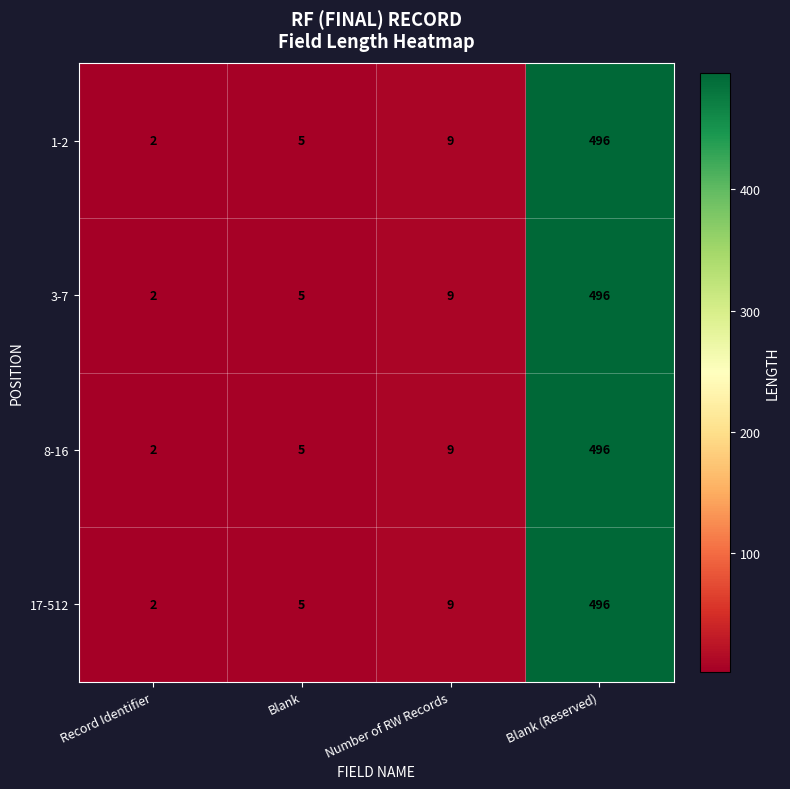

At how many categories does at least one series exceed 20?

1